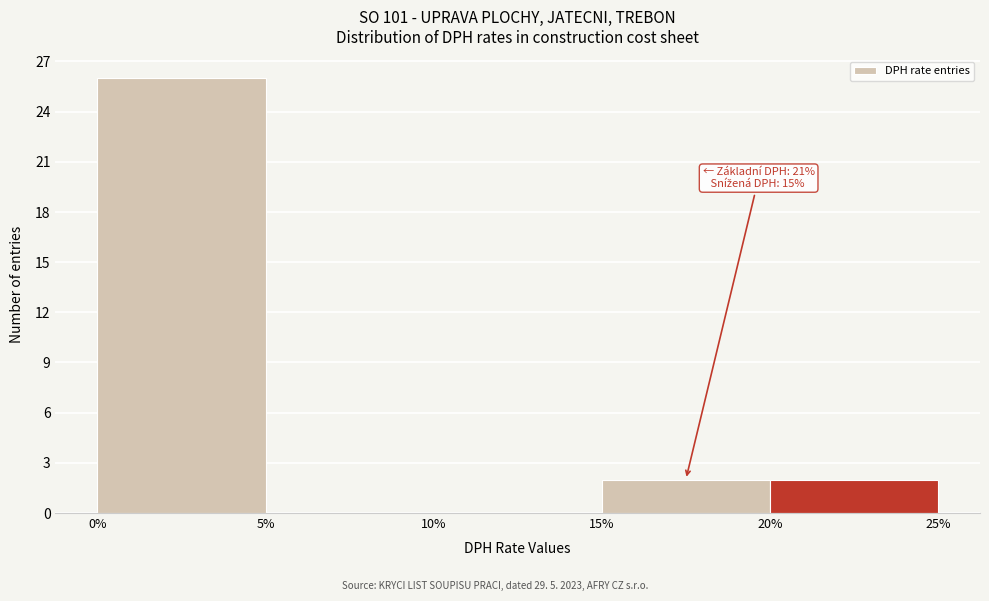

Over which range of the x-axis is the bar tallest?

0% to 5%